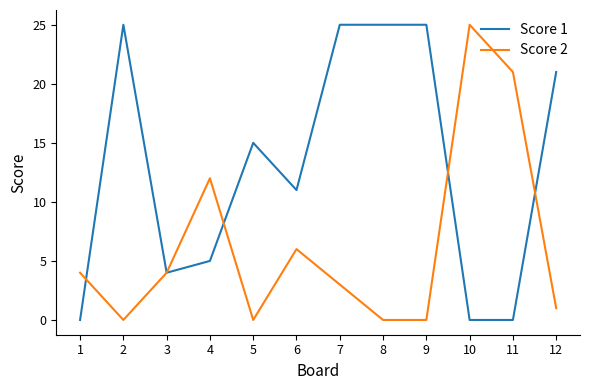

Reading left to right, extract all data points from this chart.

Score 1: 1=0	2=25	3=4	4=5	5=15	6=11	7=25	8=25	9=25	10=0	11=0	12=21
Score 2: 1=4	2=0	3=4	4=12	5=0	6=6	7=3	8=0	9=0	10=25	11=21	12=1